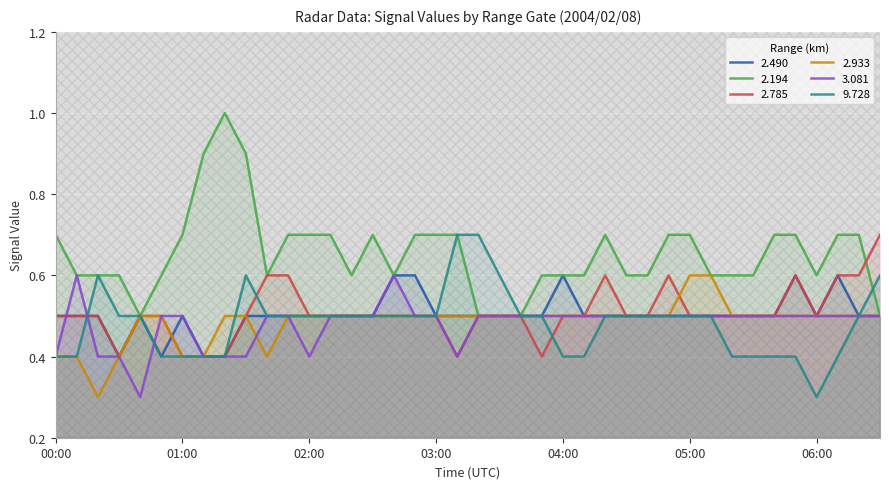

How many interior local peaks does the 2.785 series have?

3